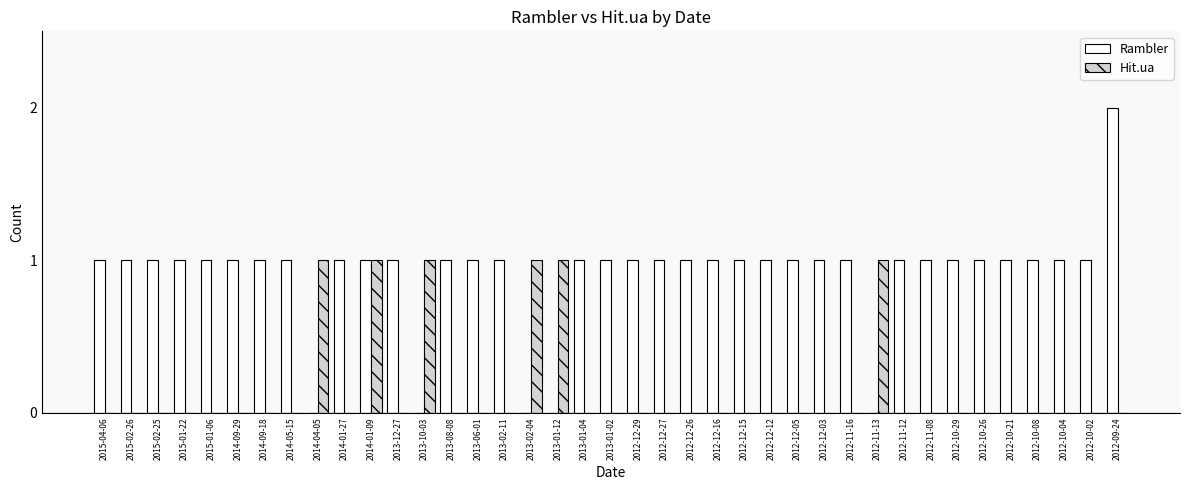

True or false: Hit.ua has a value of 0 at 2012-10-02.

True